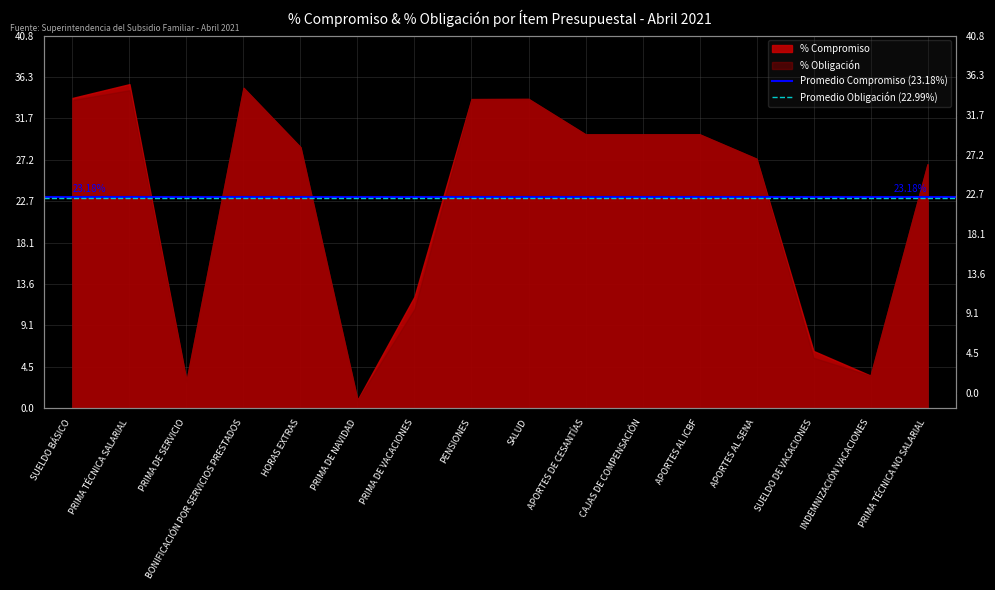

What position from the right is SUELDO BÁSICO?

2